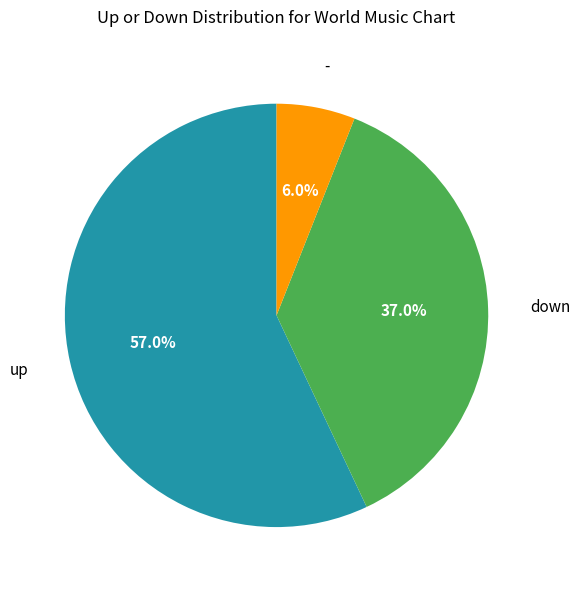

Does any single category account for the majority?

Yes